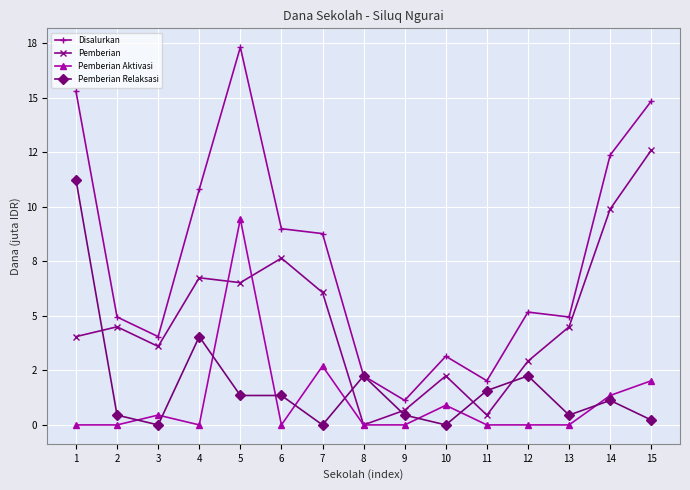

What are all the series names shown in the legend?

Disalurkan, Pemberian, Pemberian Aktivasi, Pemberian Relaksasi